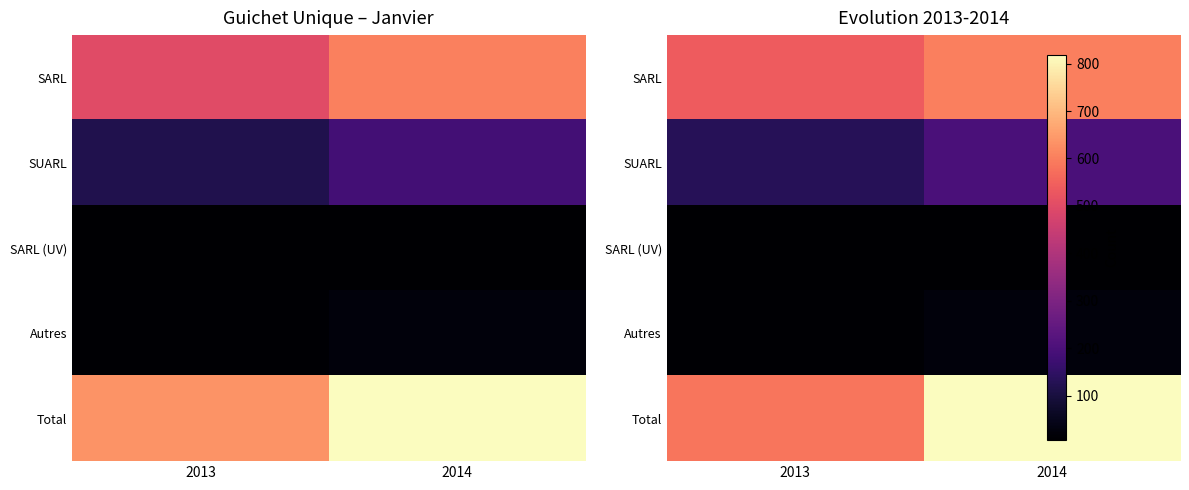

Rank the series at 2013 from lowest to highest value.

SARL (UV), Autres, SUARL, SARL, Total